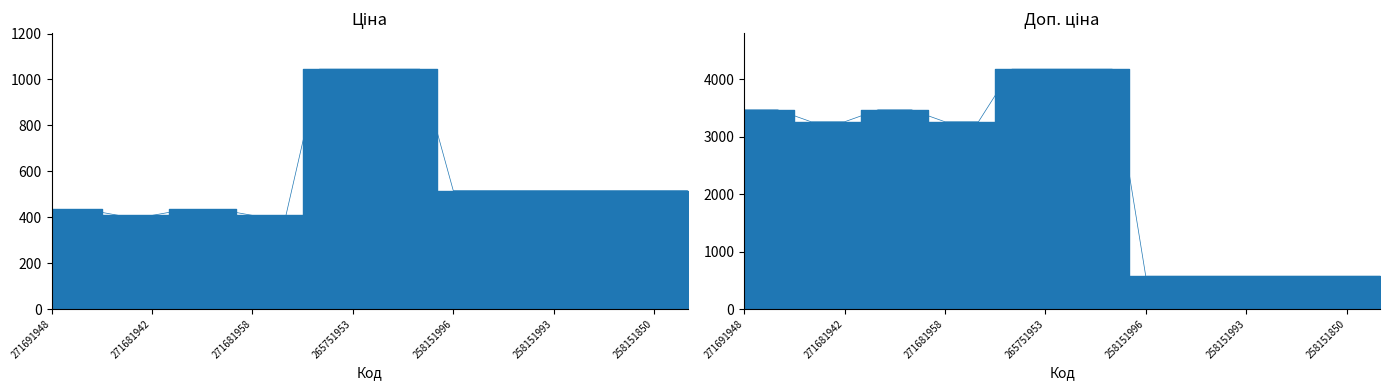

How many lines are shown in the chart?

2